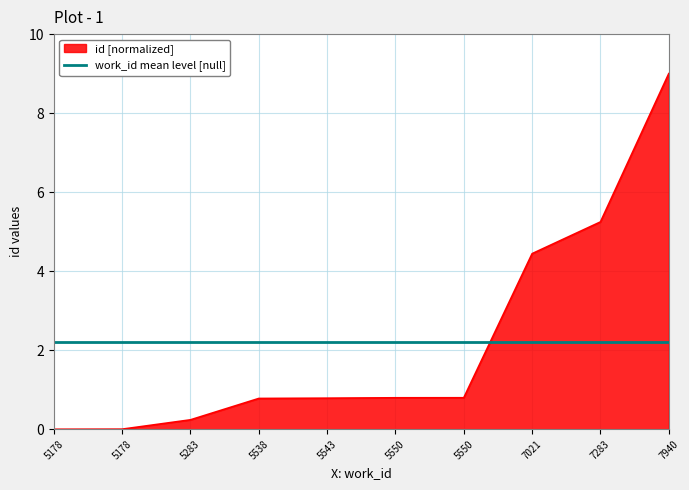

What is the value of the 3rd point from the left?

0.2